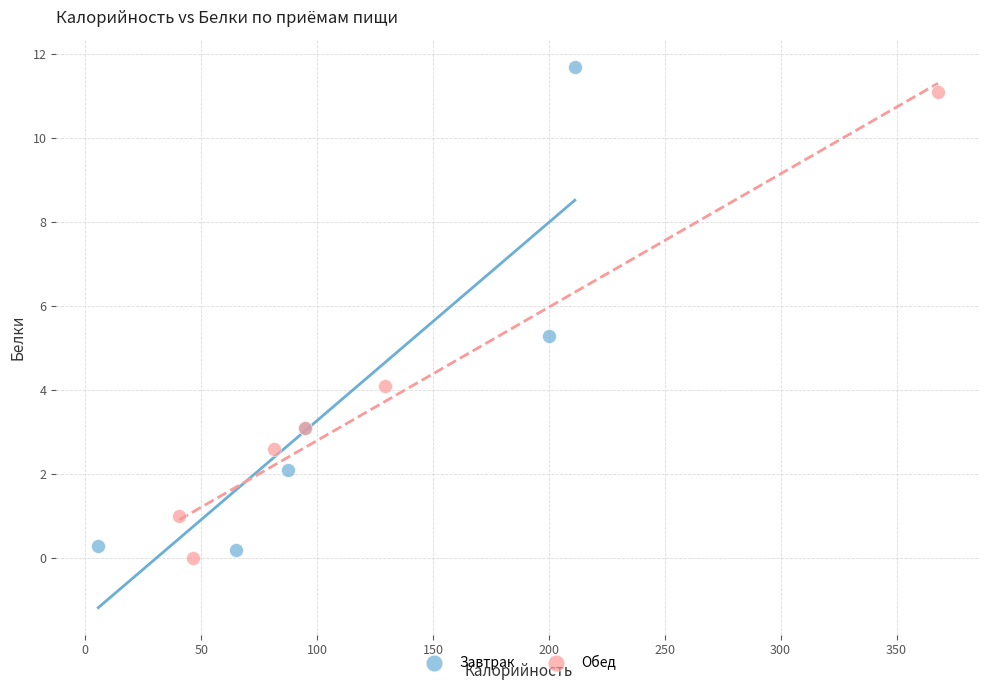

Which series contains the lowest Y value?

Обед